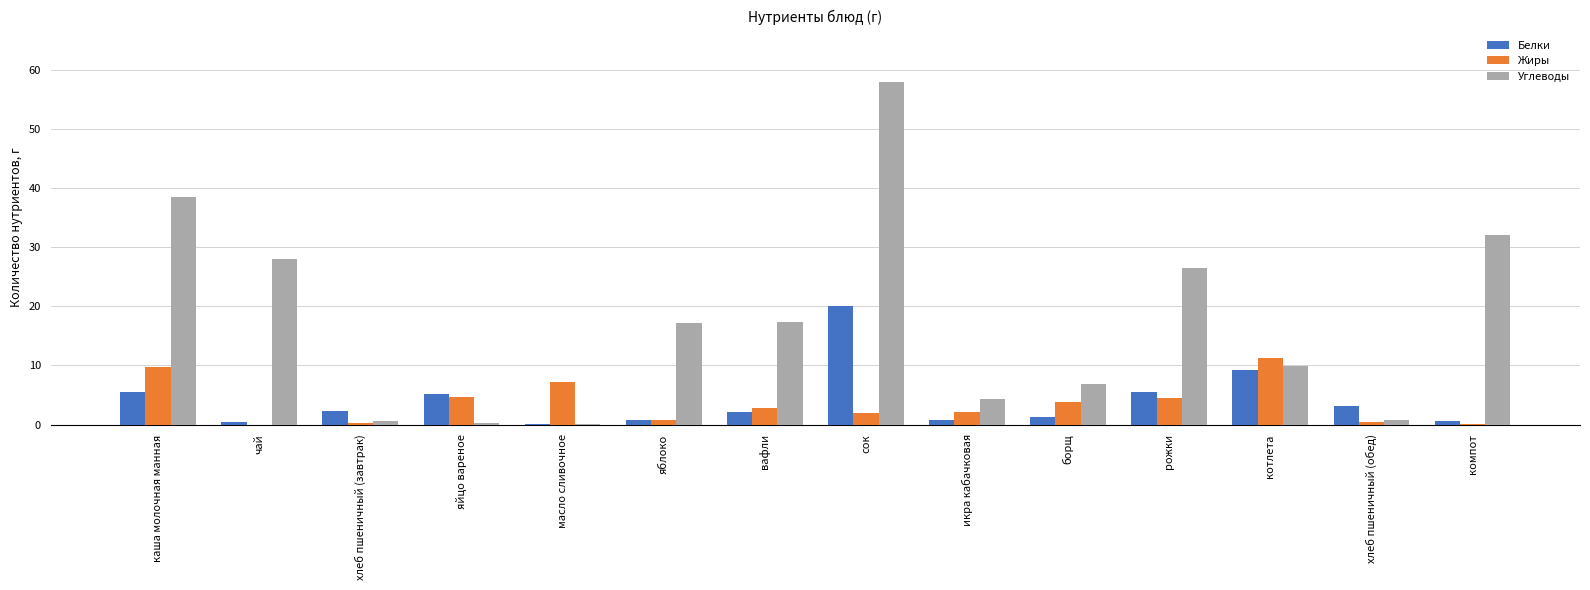

Read the Жиры value at вафли.

2.8